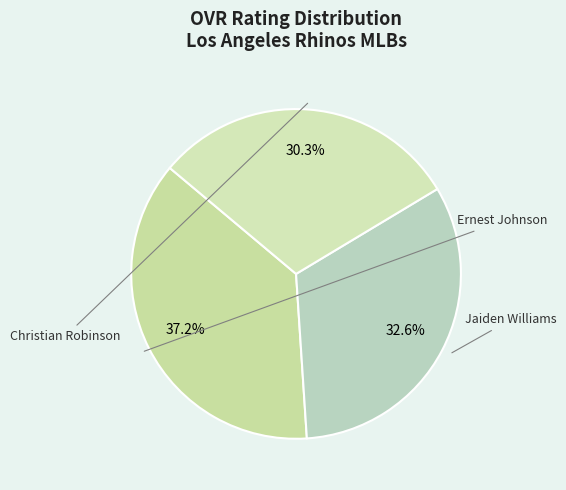

Between Christian Robinson and Jaiden Williams, which is larger?

Jaiden Williams